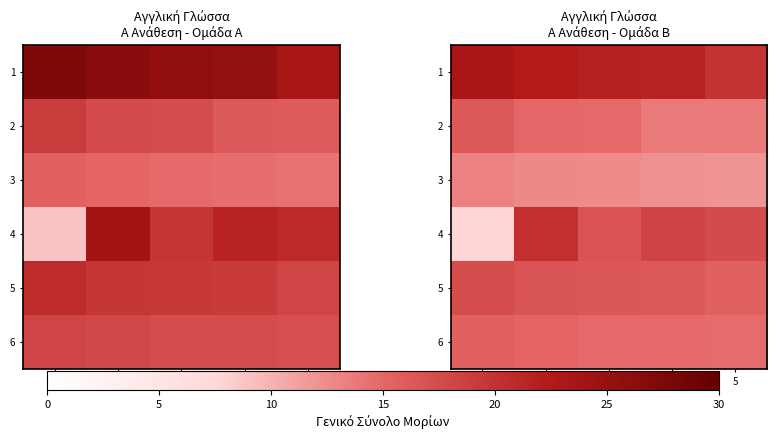

Where is 6 nearest to the value 15?

3